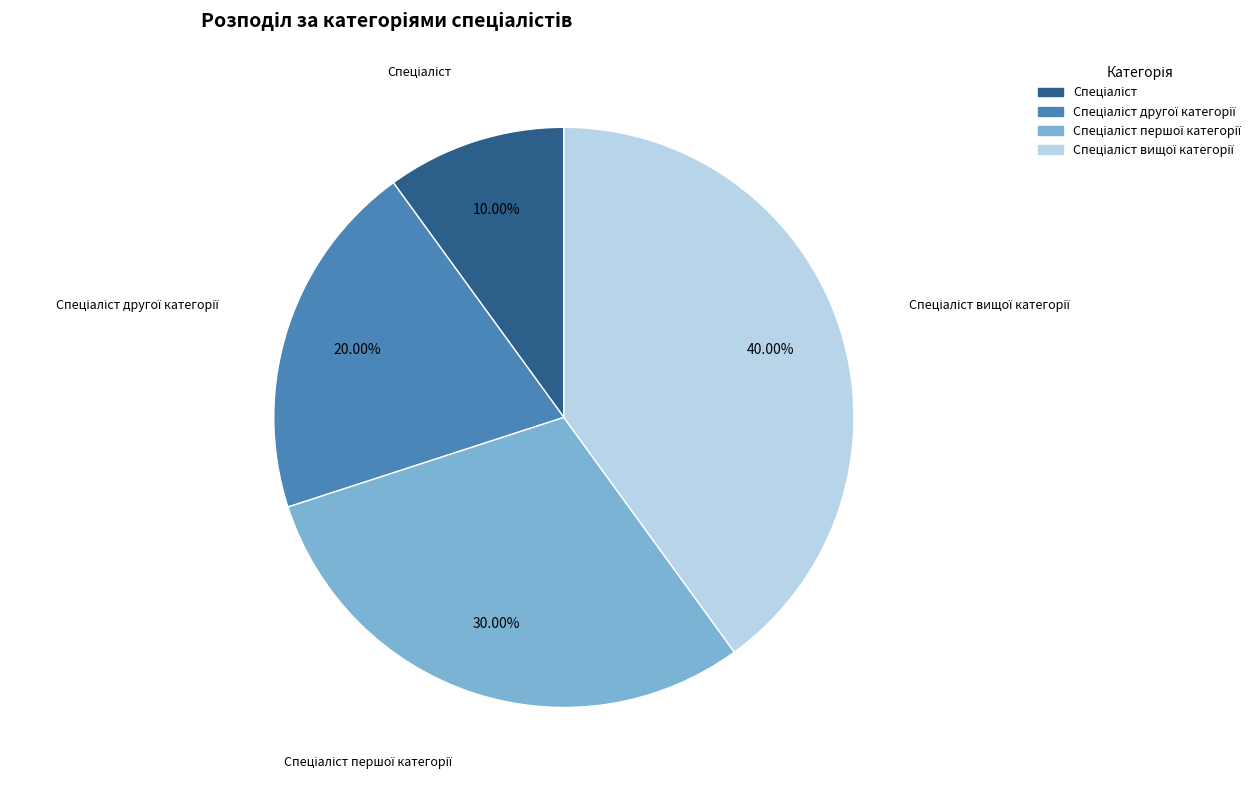

Is there any slice that represents more than half of the pie?

No